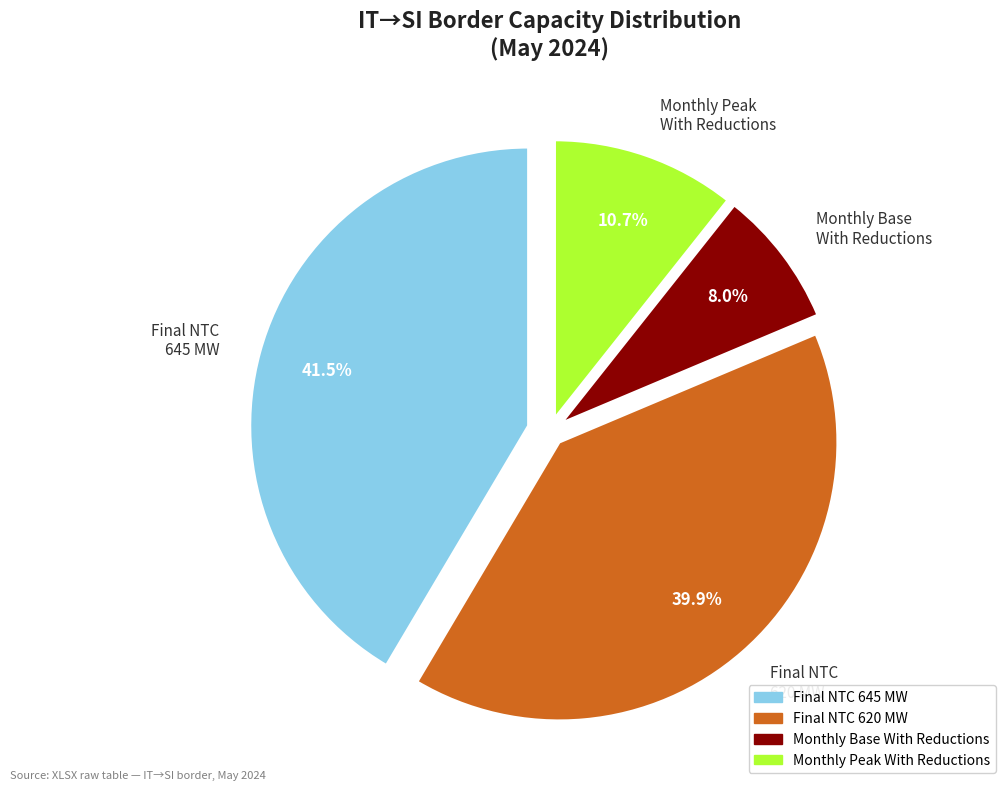

What portion of the pie excludes Final NTC 620 MW?

60.1%